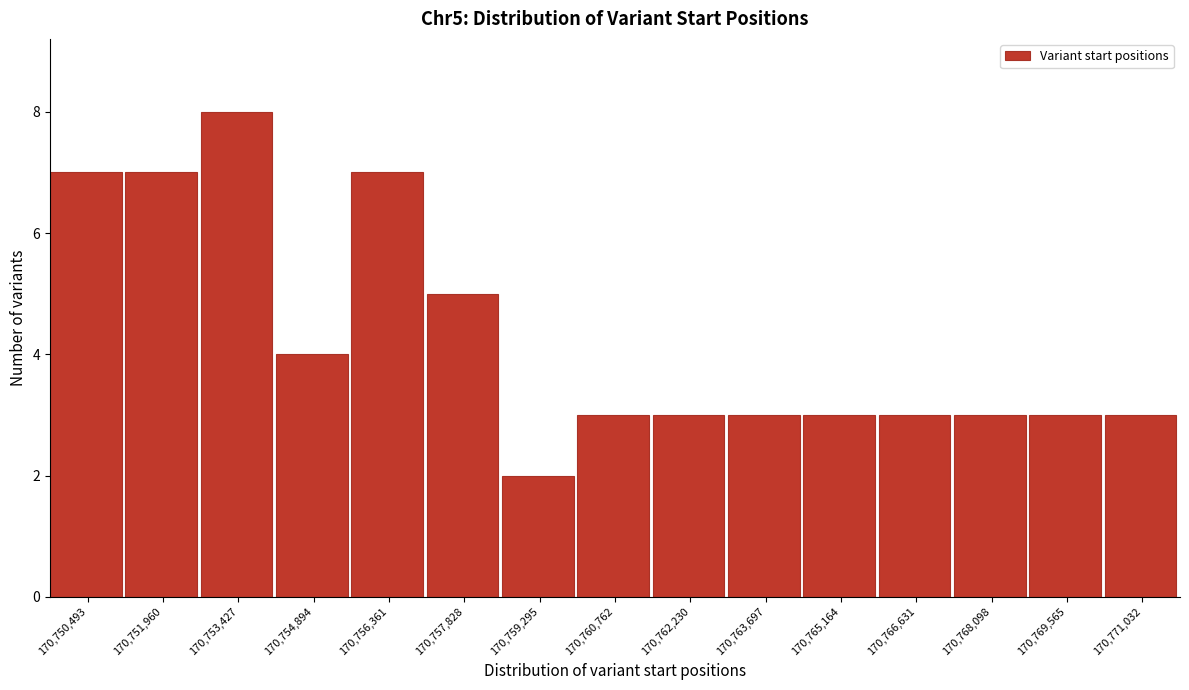

Reading right to left, what are all the values shown in this chart?

170,771,032=3	170,769,565=3	170,768,098=3	170,766,631=3	170,765,164=3	170,763,697=3	170,762,230=3	170,760,762=3	170,759,295=2	170,757,828=5	170,756,361=7	170,754,894=4	170,753,427=8	170,751,960=7	170,750,493=7